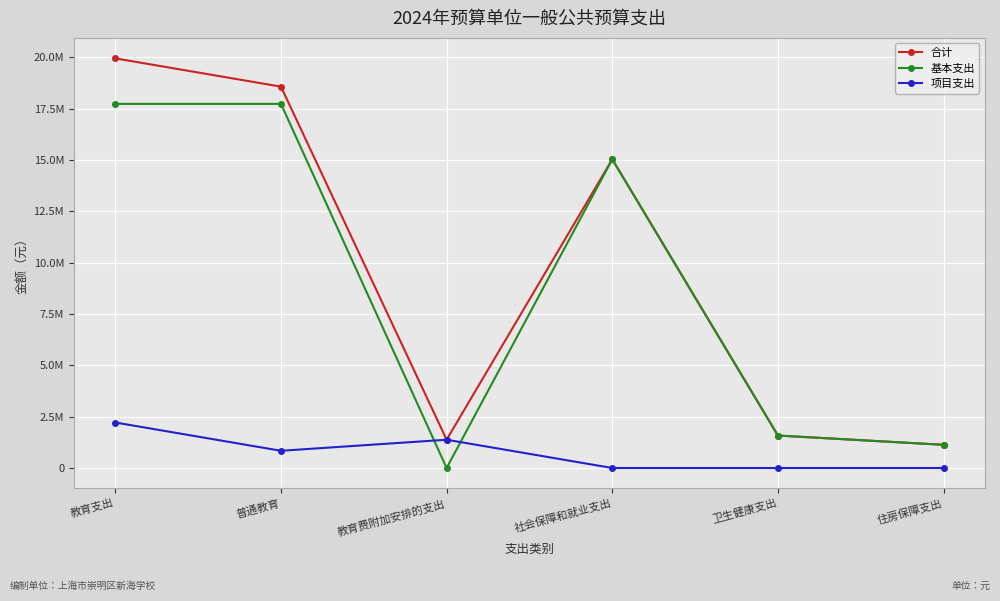

Does the chart have visible grid lines?

Yes